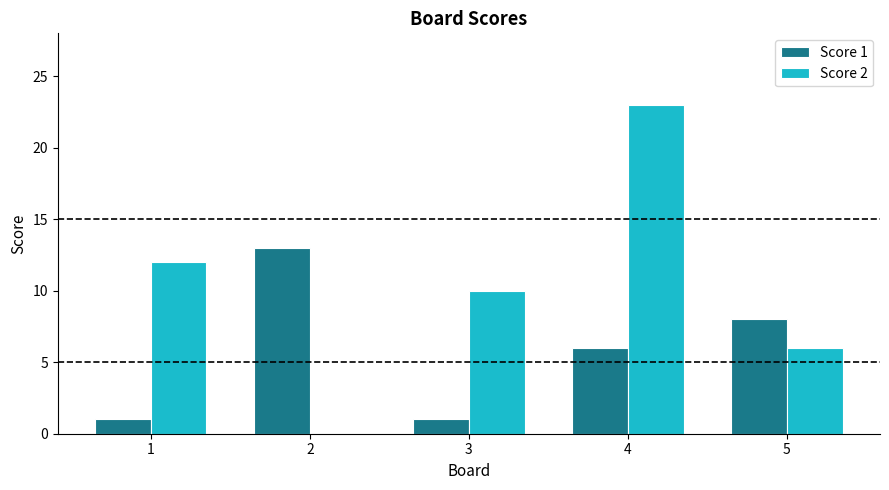

Which series has the largest range (max minus min)?

Score 2